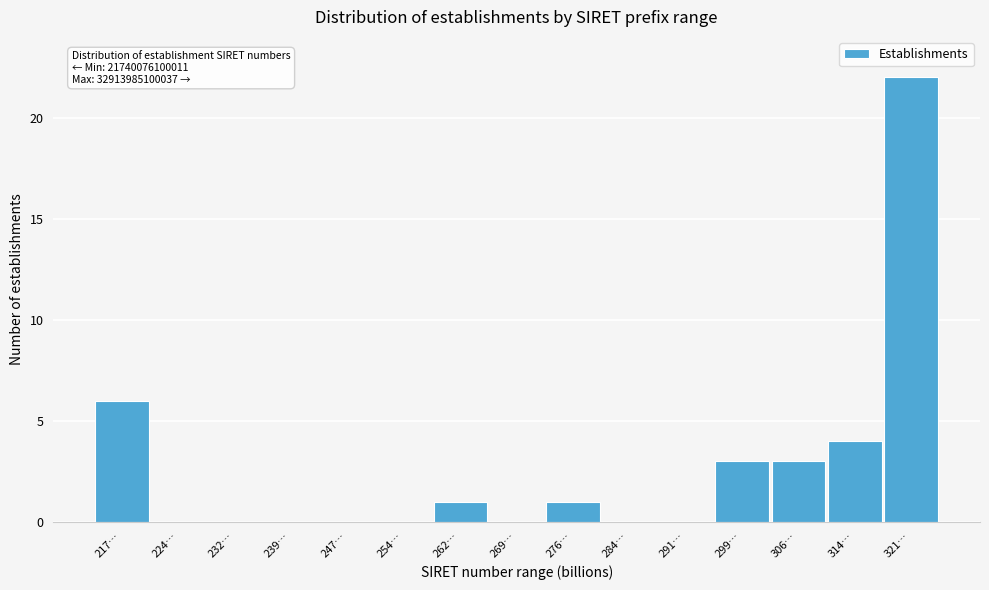

Reading left to right, transcribe all the data shown in this chart.

217…=6	224…=0	232…=0	239…=0	247…=0	254…=0	262…=1	269…=0	276…=1	284…=0	291…=0	299…=3	306…=3	314…=4	321…=22